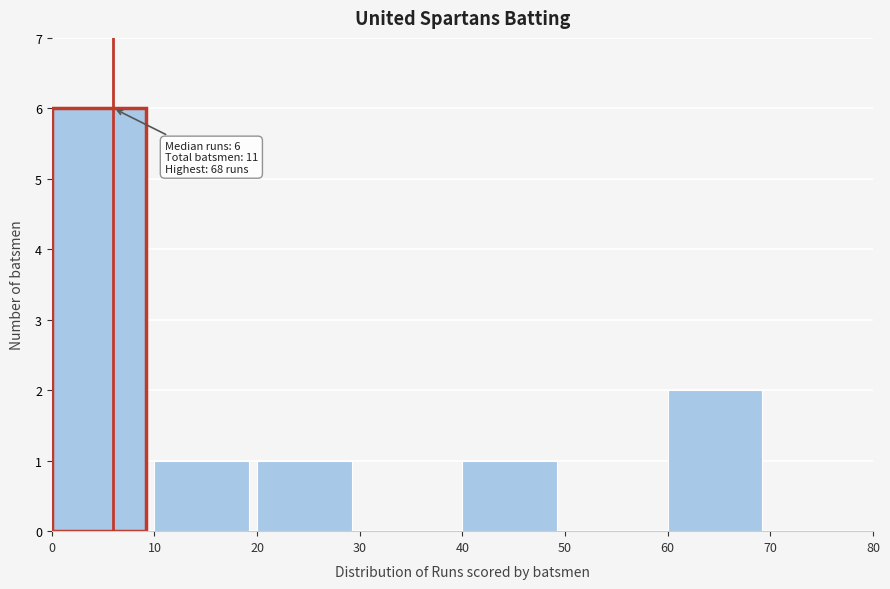

Which range on the x-axis has the tallest bar?

0 to 10